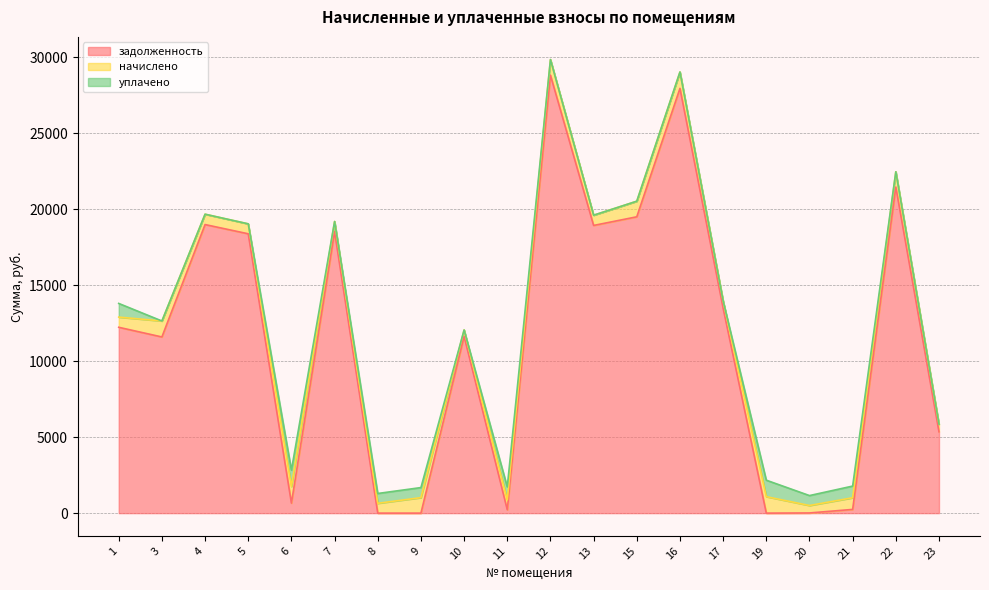

True or false: начислено has more than 2 points higher than both neighbors.

True